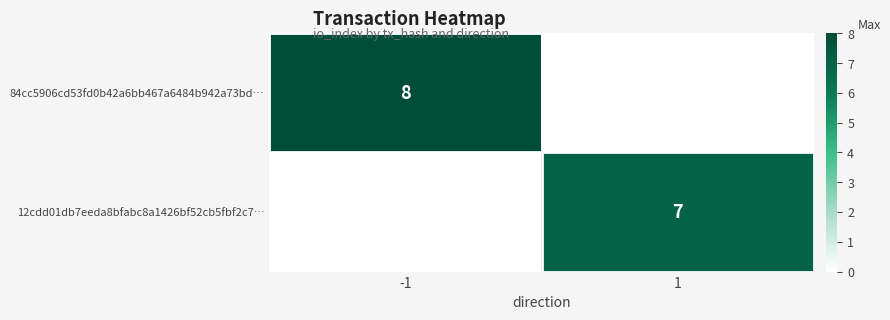

True or false: 84cc5906cd53fd0b42a6bb467a6484b942a73bd… has a value of 4 at -1.

False